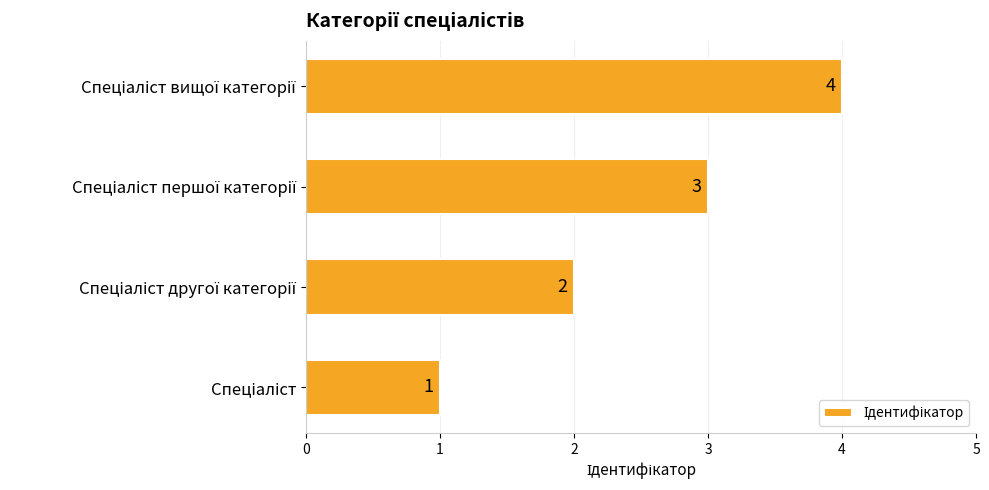

How many values are between 2 and 4?

3